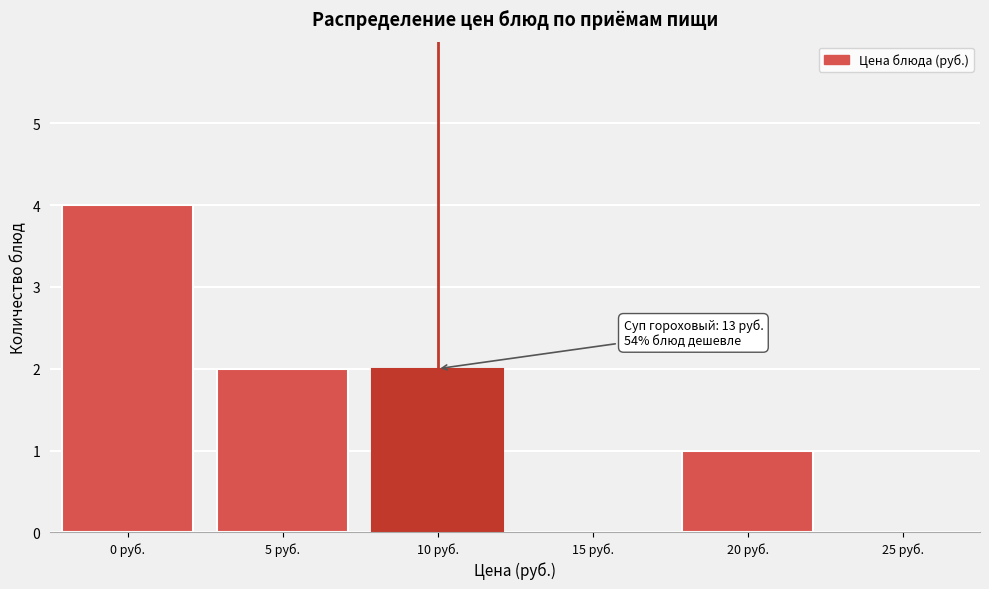

Reading left to right, list all the values displayed in this chart.

0 руб.=4	5 руб.=2	10 руб.=2	15 руб.=0	20 руб.=1	25 руб.=0